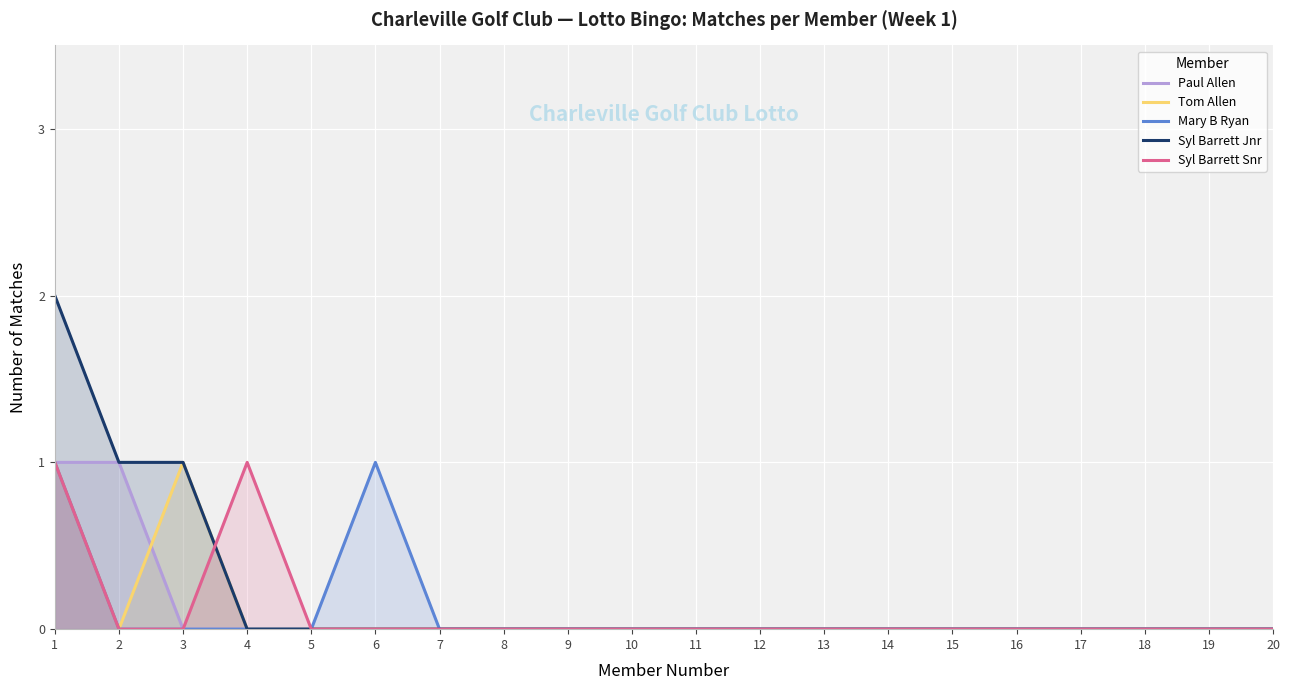

What are all the series names shown in the legend?

Paul Allen, Tom Allen, Mary B Ryan, Syl Barrett Jnr, Syl Barrett Snr